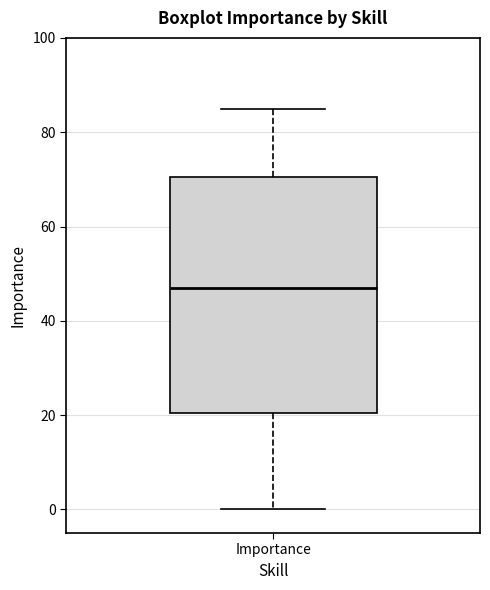

Where does the lower whisker of the box for Importance end on the y-axis? The values are not printed on the chart, so give them approximately, as read against the axis.

0